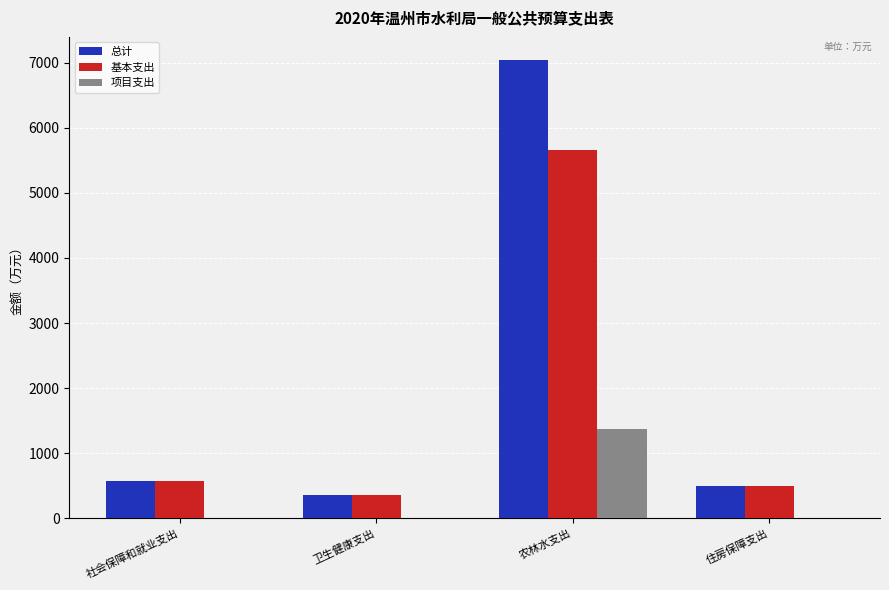

Reading left to right, transcribe all the data shown in this chart.

总计: 社会保障和就业支出=578.1	卫生健康支出=362.9	农林水支出=7041.9	住房保障支出=499.1
基本支出: 社会保障和就业支出=578.1	卫生健康支出=362.9	农林水支出=5663.1	住房保障支出=499.1
项目支出: 社会保障和就业支出=0.0	卫生健康支出=0.0	农林水支出=1378.9	住房保障支出=0.0